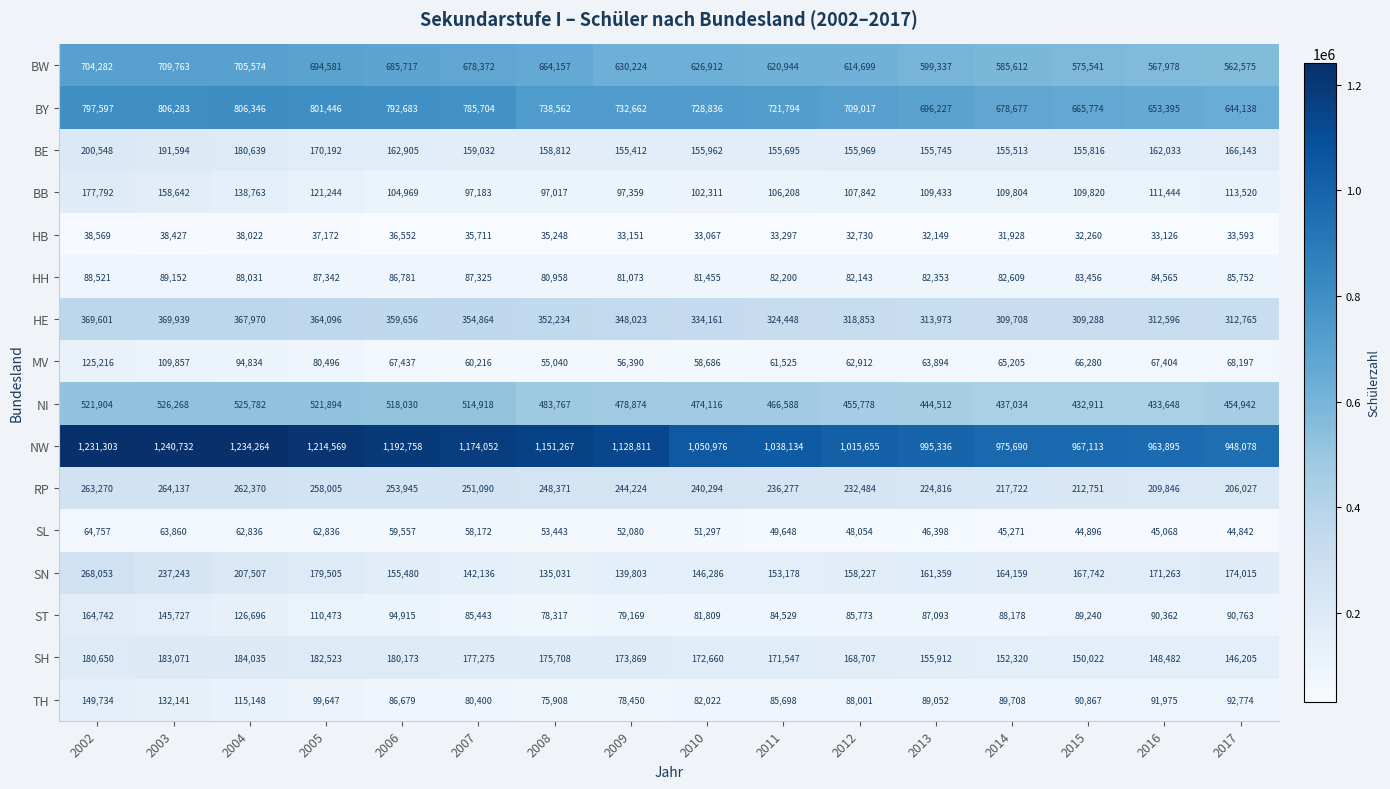

Which series has the largest total across all categories?

NW